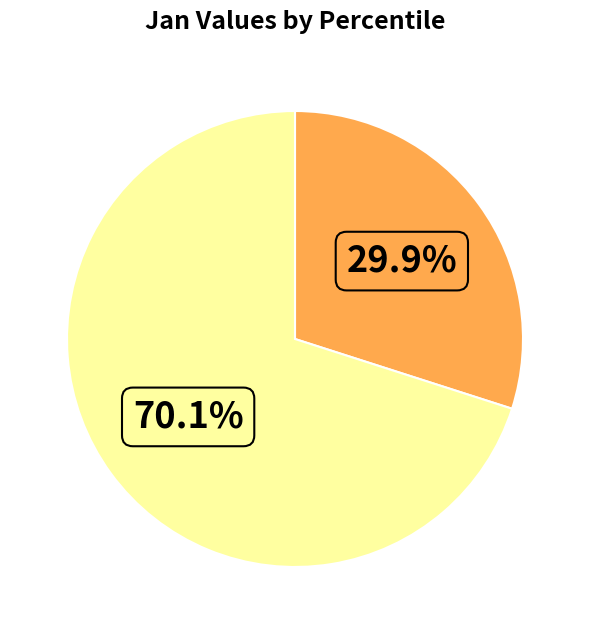

Count the number of slices in the pie.

2